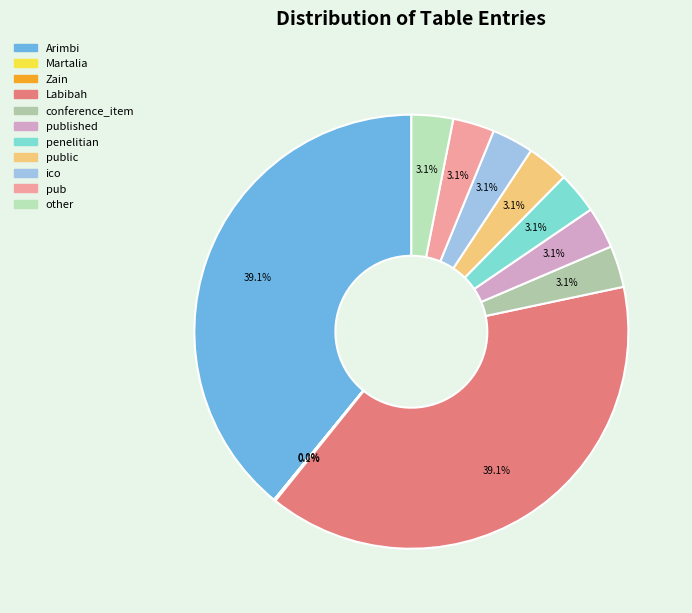

True or false: conference_item accounts for 3% of the total.

True